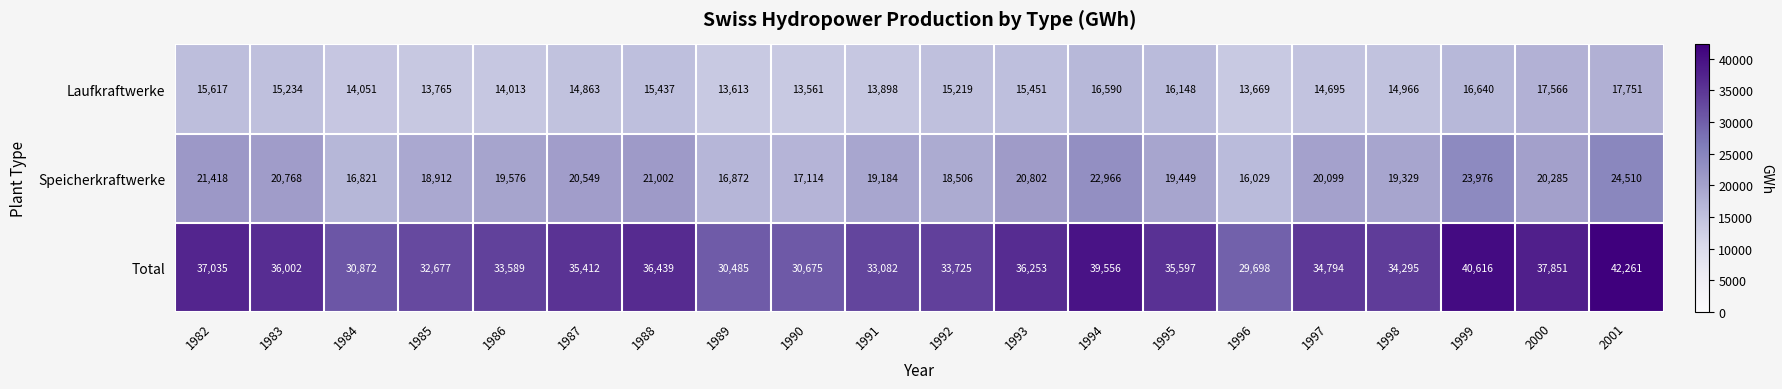

Read the Laufkraftwerke value at 1987.

14863